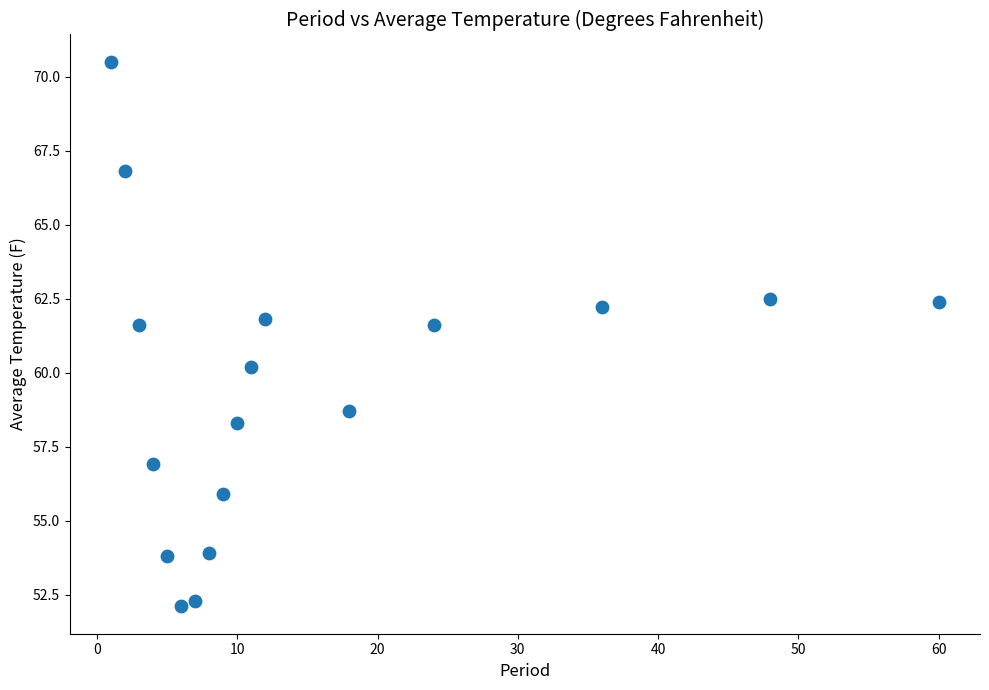

What is the range of Y values (max minus min)?

18.4